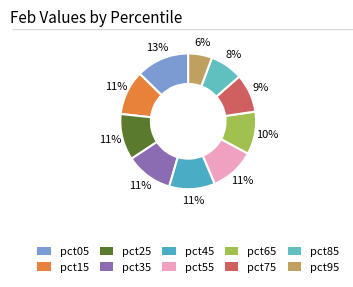

Count the number of slices in the pie.

10